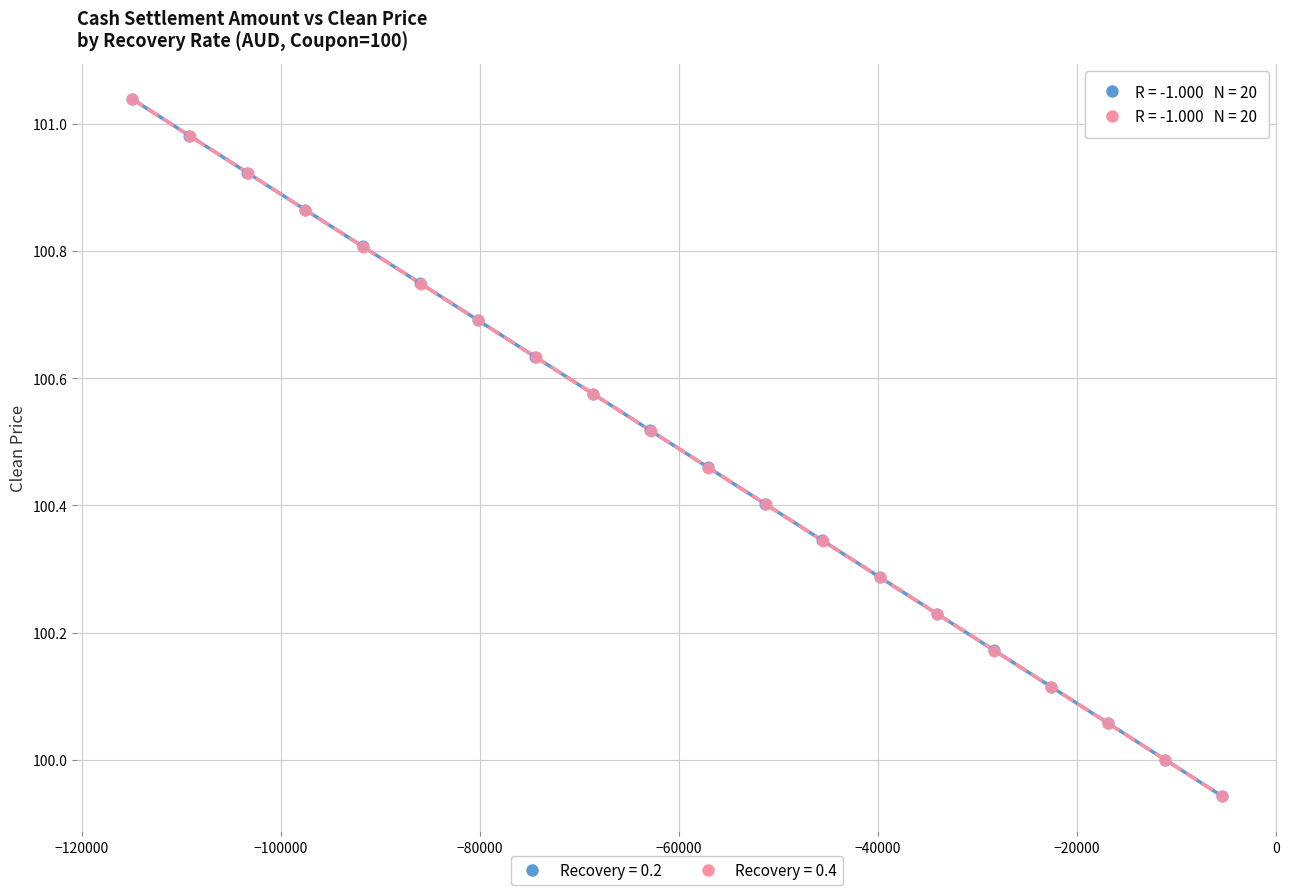

Which series has the widest spread of Y values?

Recovery = 0.2